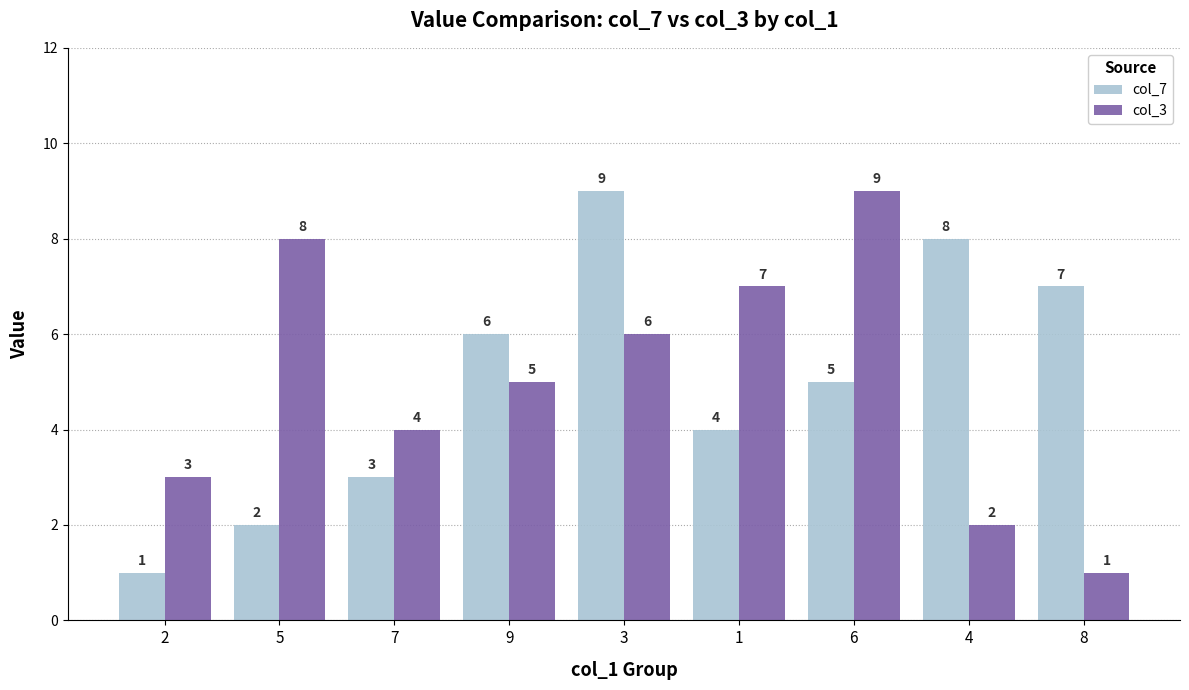

What is the value of the col_7 bar at the 7th from the left?

5